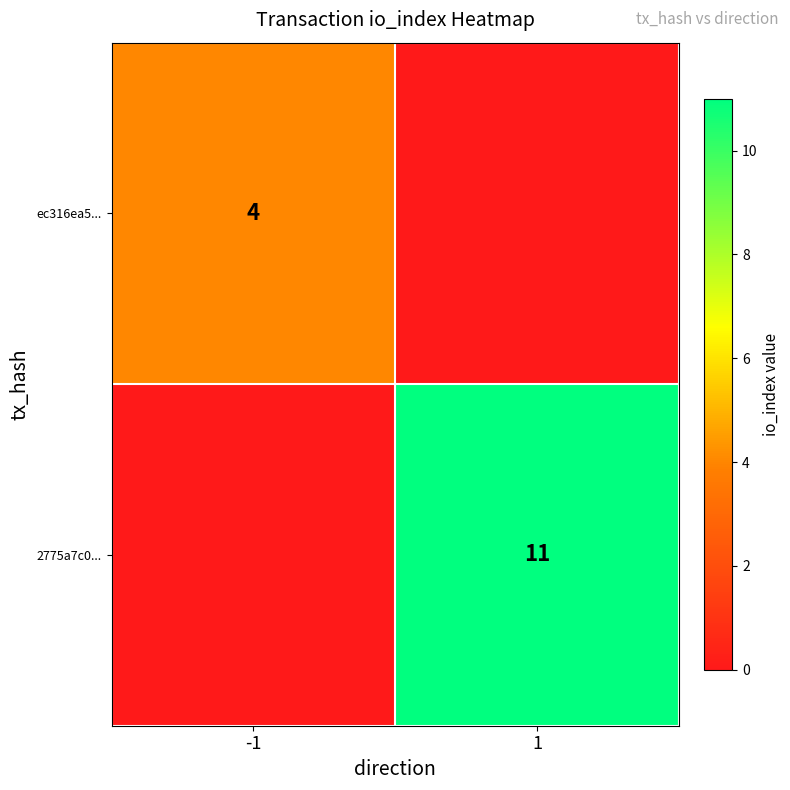

The ec316ea5... series shows 4 at -1. True or false?

True